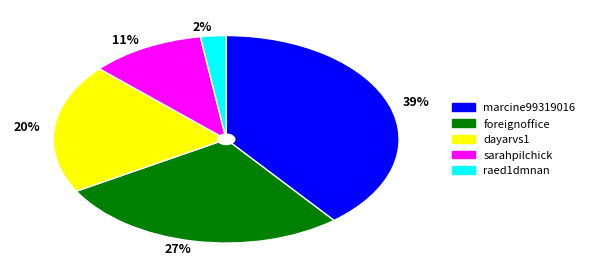

True or false: raed1dmnan accounts for 11% of the total.

False